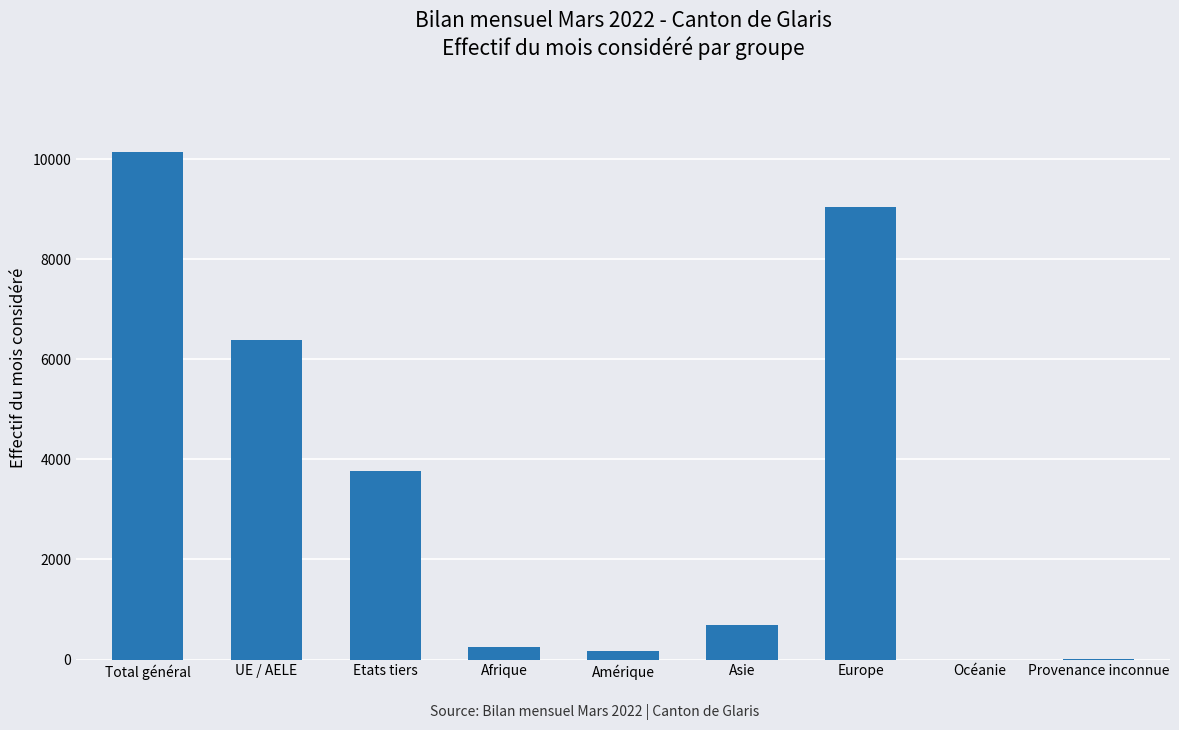

The value at Europe is 5214. True or false?

False